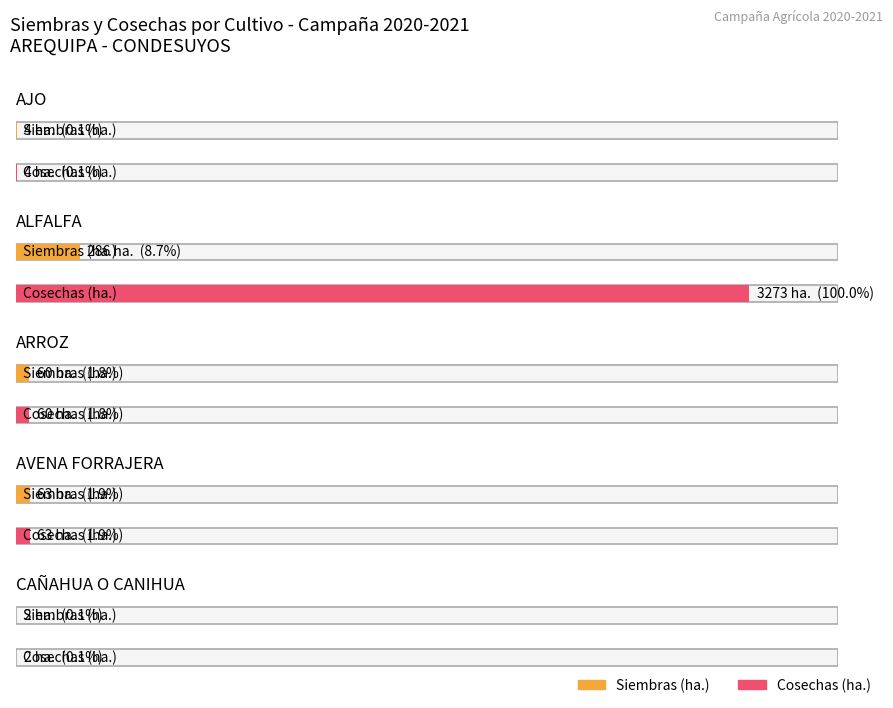

What is the label of the 2nd bar from the left?

ALFALFA